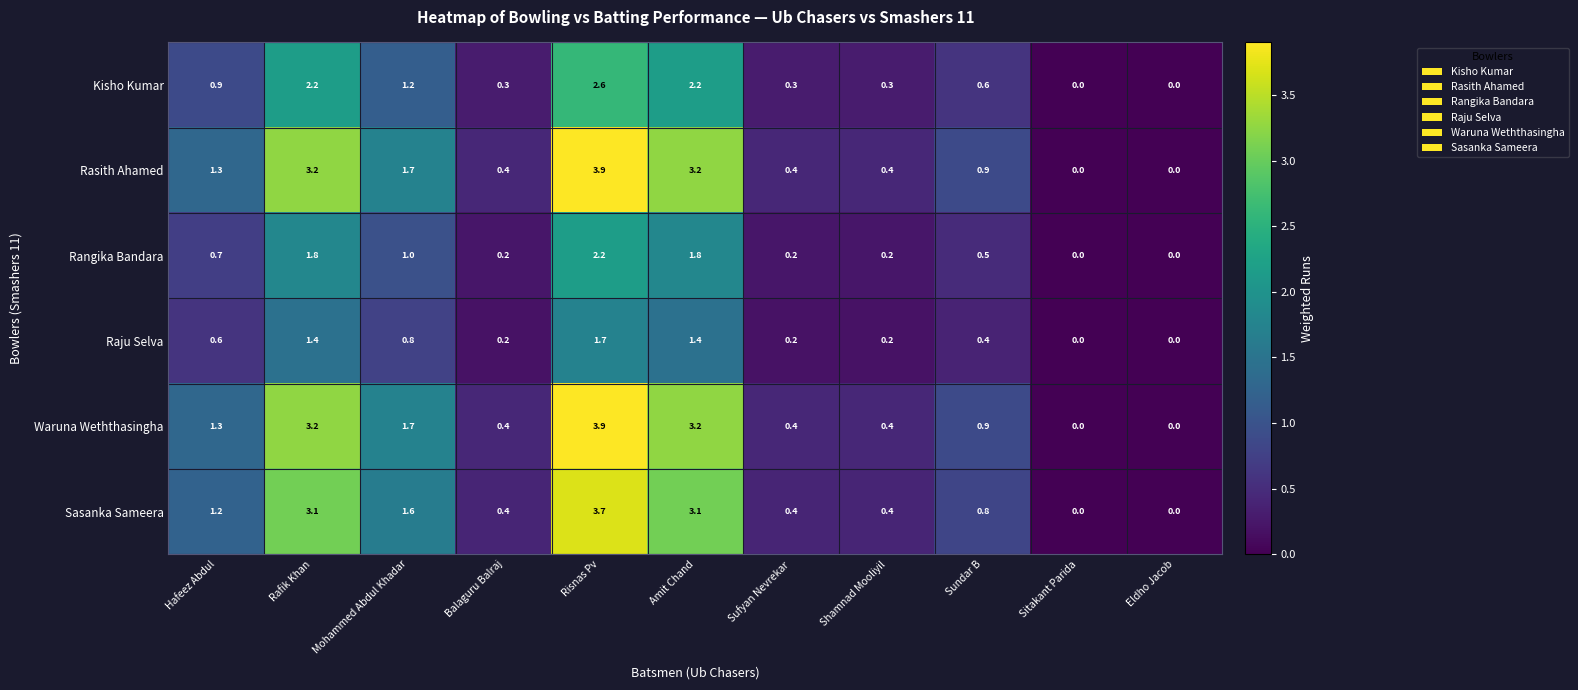

At which category is the sum across all series the highest?

Risnas Pv